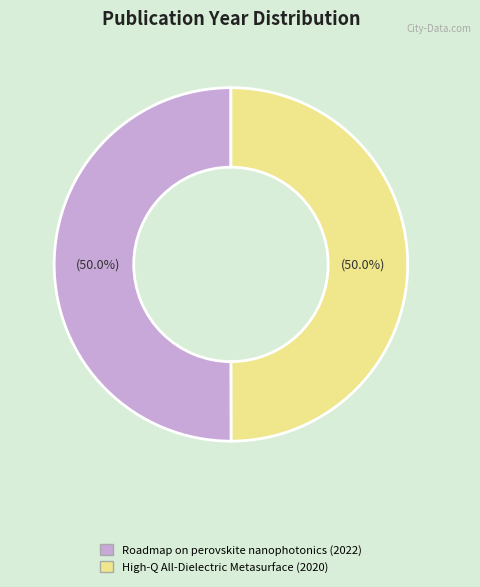

What is the total percentage of High-Q All-Dielectric Metasurface (2020) and Roadmap on perovskite nanophotonics (2022)?

100.0%